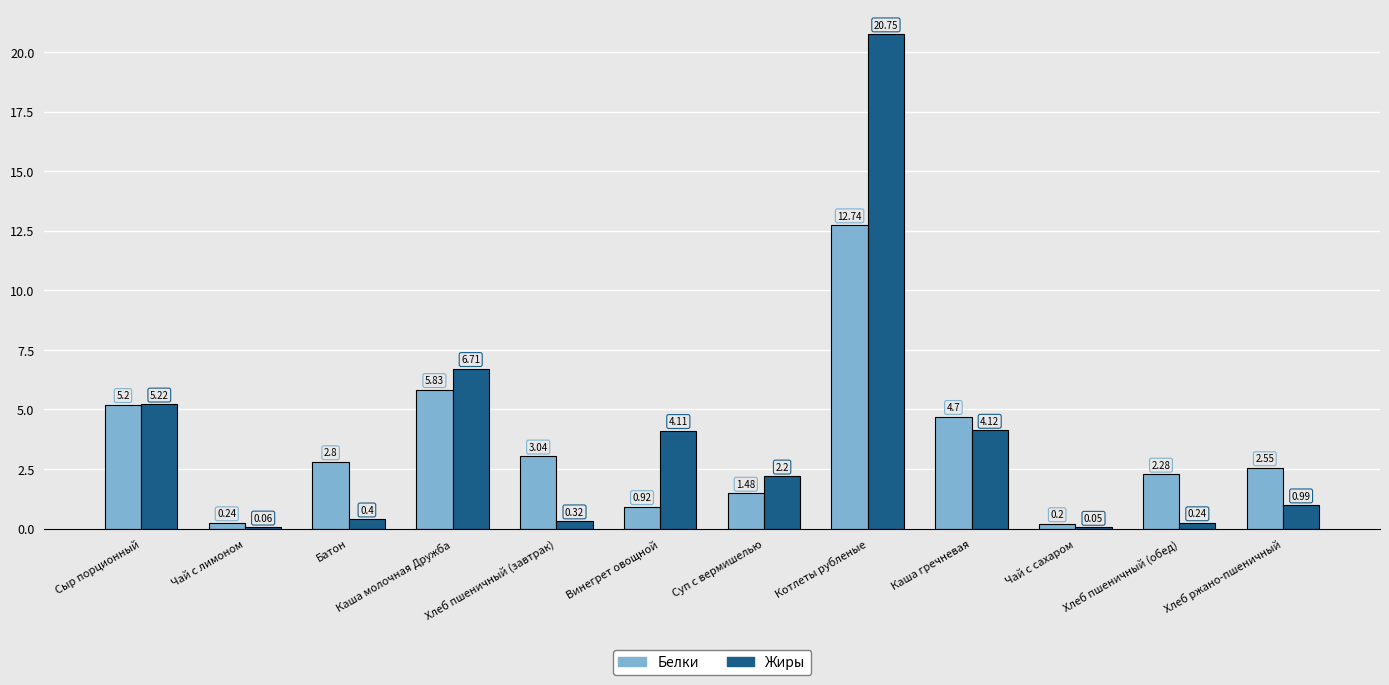

Are the bars horizontal?

No